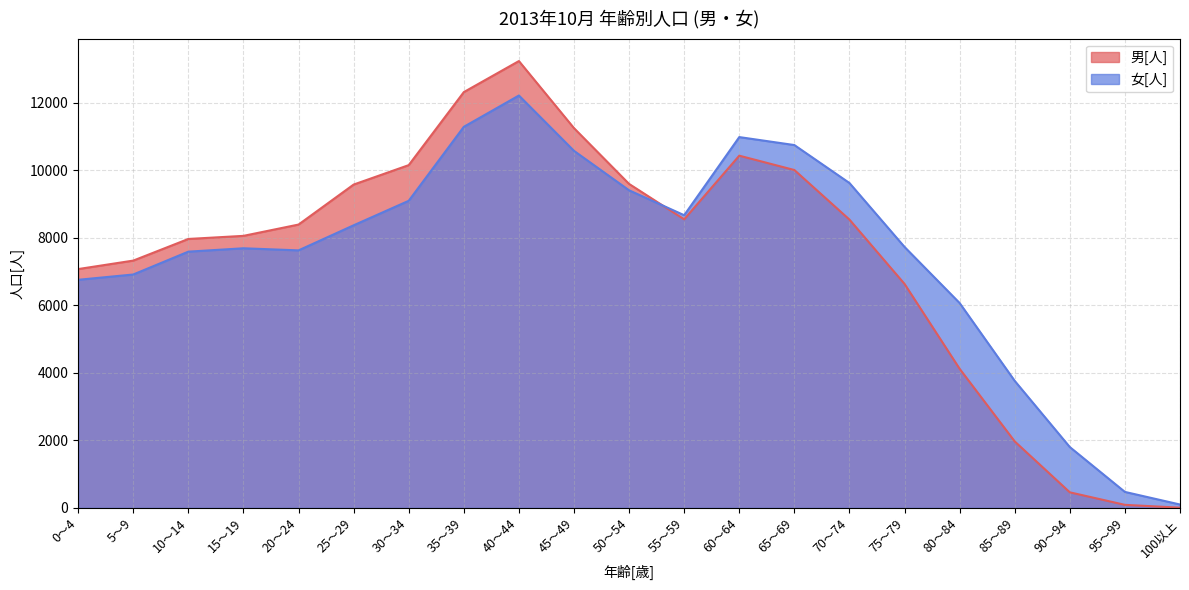

What is the label of the 5th point from the right?

80～84